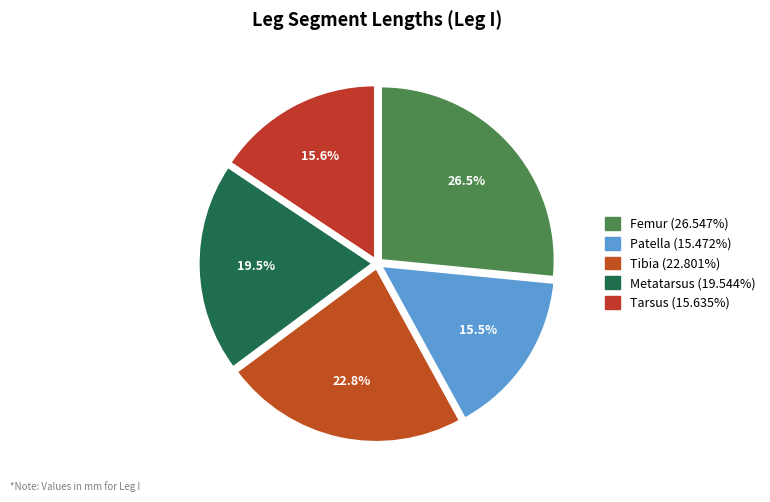

To the nearest percent, what portion does Tarsus represent?

16%